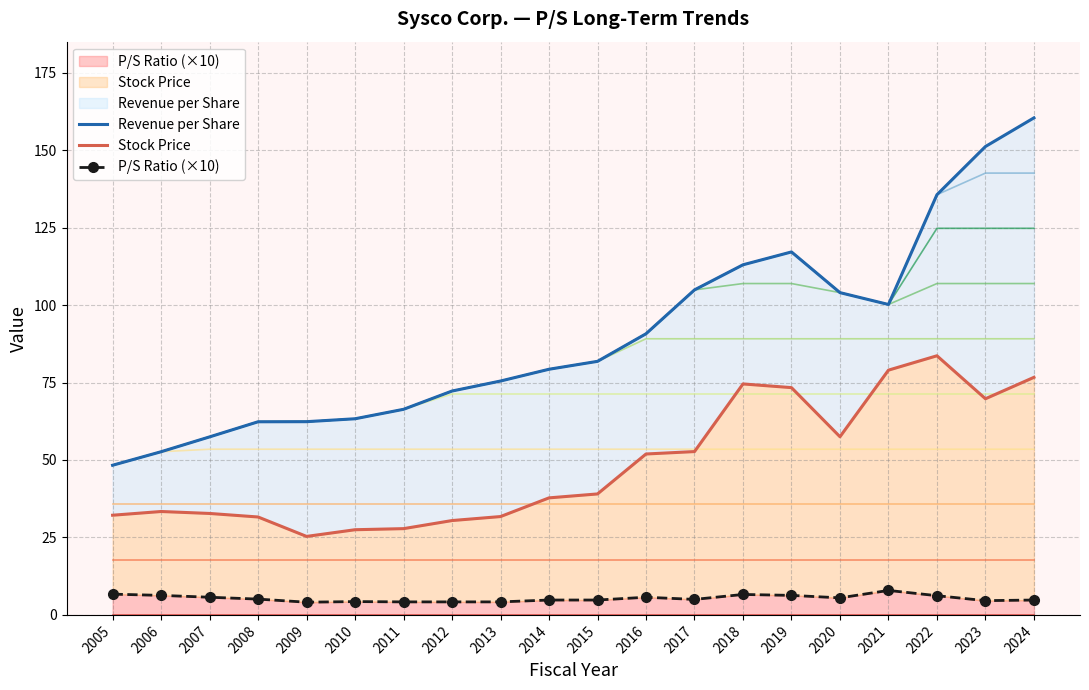

True or false: Revenue per Share has more than 1 points higher than both neighbors.

False